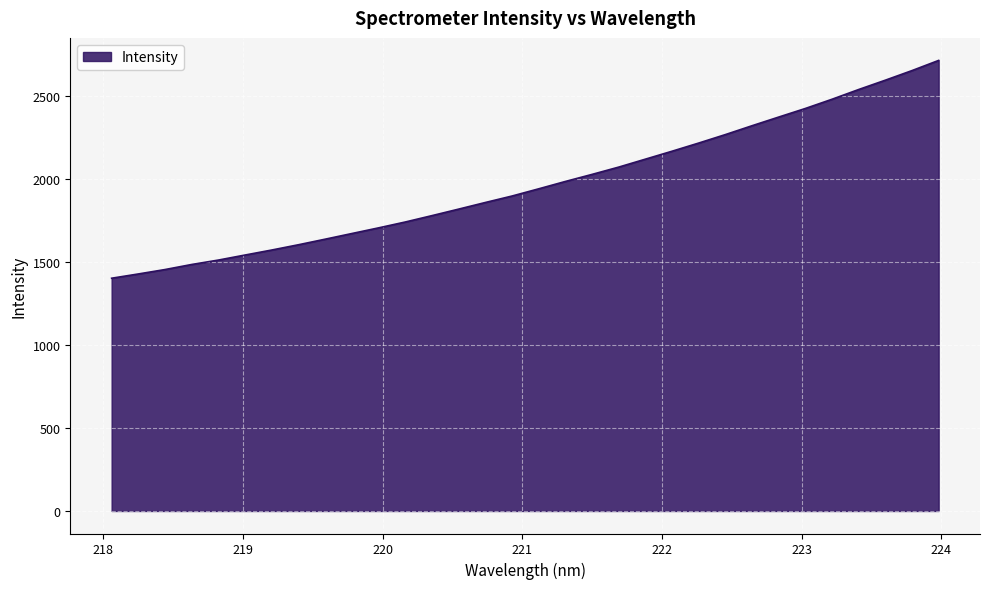

What is the maximum value shown in the chart?

2712.2